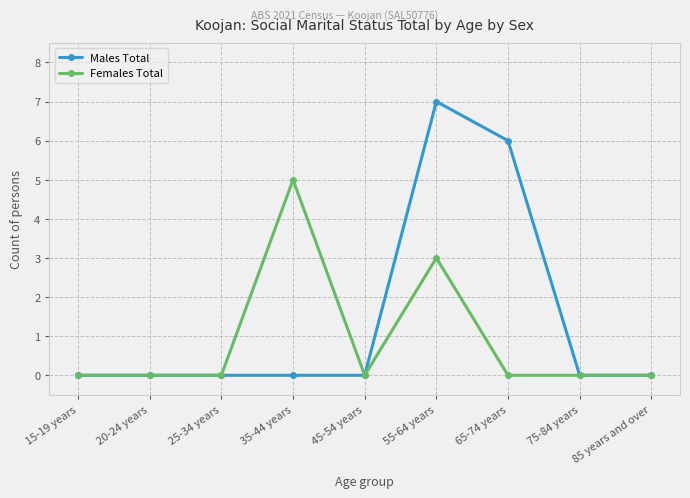

How many Females Total values are between 0 and 1?

7